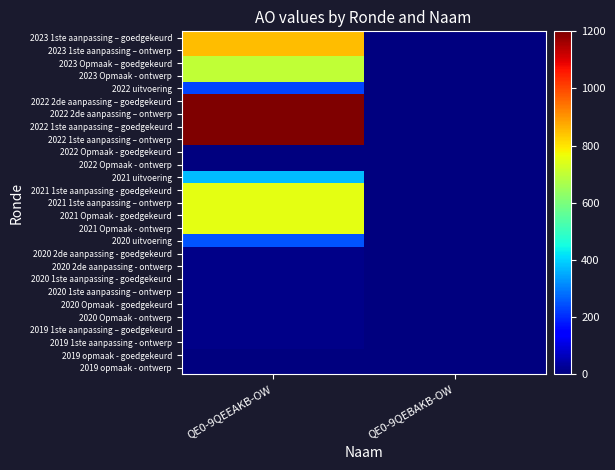

Reading left to right, list all the values displayed in this chart.

2023 1ste aanpassing – goedgekeurd: QE0-9QEEAKB-OW=850	QE0-9QEBAKB-OW=0
2023 1ste aanpassing – ontwerp: QE0-9QEEAKB-OW=850	QE0-9QEBAKB-OW=0
2023 Opmaak – goedgekeurd: QE0-9QEEAKB-OW=700	QE0-9QEBAKB-OW=0
2023 Opmaak - ontwerp: QE0-9QEEAKB-OW=700	QE0-9QEBAKB-OW=0
2022 uitvoering: QE0-9QEEAKB-OW=230	QE0-9QEBAKB-OW=0
2022 2de aanpassing – goedgekeurd: QE0-9QEEAKB-OW=1200	QE0-9QEBAKB-OW=0
2022 2de aanpassing – ontwerp: QE0-9QEEAKB-OW=1200	QE0-9QEBAKB-OW=0
2022 1ste aanpassing – goedgekeurd: QE0-9QEEAKB-OW=1200	QE0-9QEBAKB-OW=0
2022 1ste aanpassing – ontwerp: QE0-9QEEAKB-OW=1200	QE0-9QEBAKB-OW=0
2022 Opmaak - goedgekeurd: QE0-9QEEAKB-OW=0	QE0-9QEBAKB-OW=0
2022 Opmaak - ontwerp: QE0-9QEEAKB-OW=0	QE0-9QEBAKB-OW=0
2021 uitvoering: QE0-9QEEAKB-OW=373	QE0-9QEBAKB-OW=0
2021 1ste aanpassing - goedgekeurd: QE0-9QEEAKB-OW=754	QE0-9QEBAKB-OW=0
2021 1ste aanpassing – ontwerp: QE0-9QEEAKB-OW=754	QE0-9QEBAKB-OW=0
2021 Opmaak - goedgekeurd: QE0-9QEEAKB-OW=754	QE0-9QEBAKB-OW=0
2021 Opmaak - ontwerp: QE0-9QEEAKB-OW=754	QE0-9QEBAKB-OW=0
2020 uitvoering: QE0-9QEEAKB-OW=251	QE0-9QEBAKB-OW=0
2020 2de aanpassing - goedgekeurd: QE0-9QEEAKB-OW=10	QE0-9QEBAKB-OW=0
2020 2de aanpassing - ontwerp: QE0-9QEEAKB-OW=10	QE0-9QEBAKB-OW=0
2020 1ste aanpassing - goedgekeurd: QE0-9QEEAKB-OW=10	QE0-9QEBAKB-OW=0
2020 1ste aanpassing – ontwerp: QE0-9QEEAKB-OW=10	QE0-9QEBAKB-OW=0
2020 Opmaak - goedgekeurd: QE0-9QEEAKB-OW=10	QE0-9QEBAKB-OW=0
2020 Opmaak - ontwerp: QE0-9QEEAKB-OW=10	QE0-9QEBAKB-OW=0
2019 1ste aanpassing – goedgekeurd: QE0-9QEEAKB-OW=10	QE0-9QEBAKB-OW=0
2019 1ste aanpassing - ontwerp: QE0-9QEEAKB-OW=10	QE0-9QEBAKB-OW=0
2019 opmaak - goedgekeurd: QE0-9QEEAKB-OW=0	QE0-9QEBAKB-OW=0
2019 opmaak - ontwerp: QE0-9QEEAKB-OW=0	QE0-9QEBAKB-OW=0